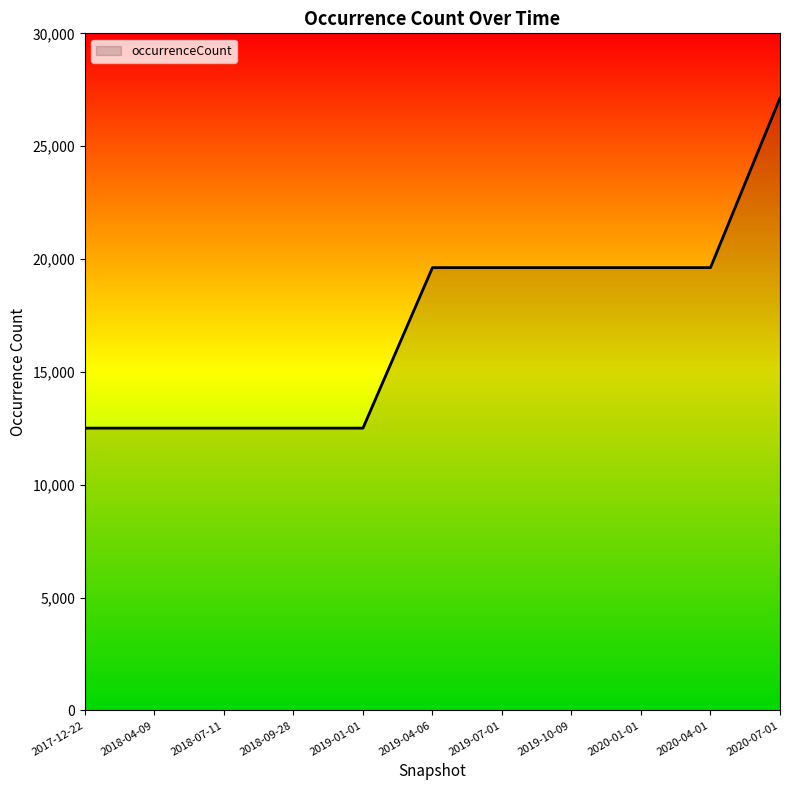

What is the ratio of the value at 2019-07-01 to the value at 2018-09-28?

1.6